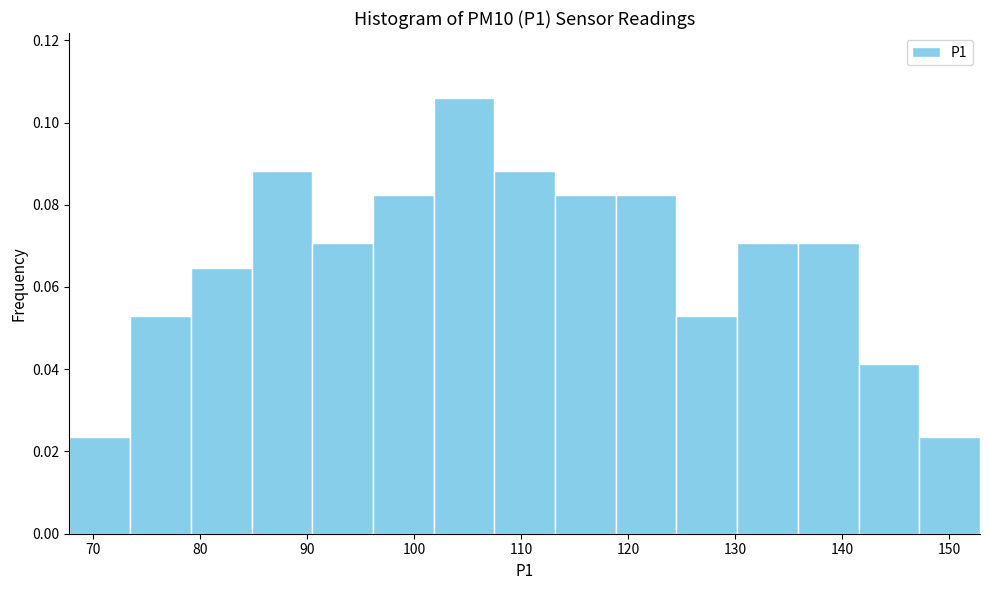

What is the height of the bar covering 102 to 108 on the x-axis? Neither the bar edges nor the heights are printed on the chart, so give them approximately, as read against the axes.

0.106